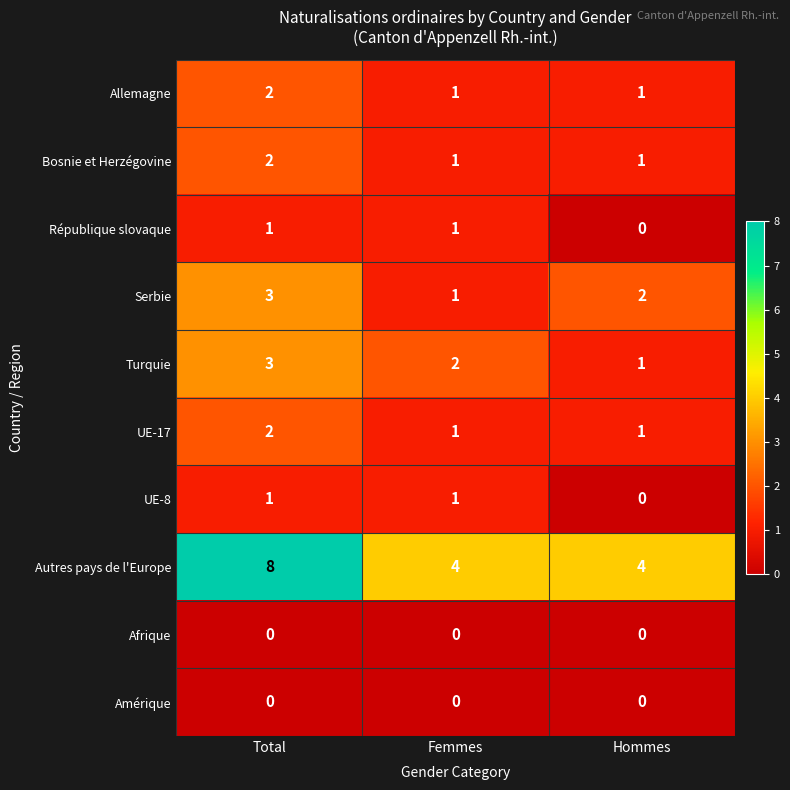

What is the greatest value displayed?

8